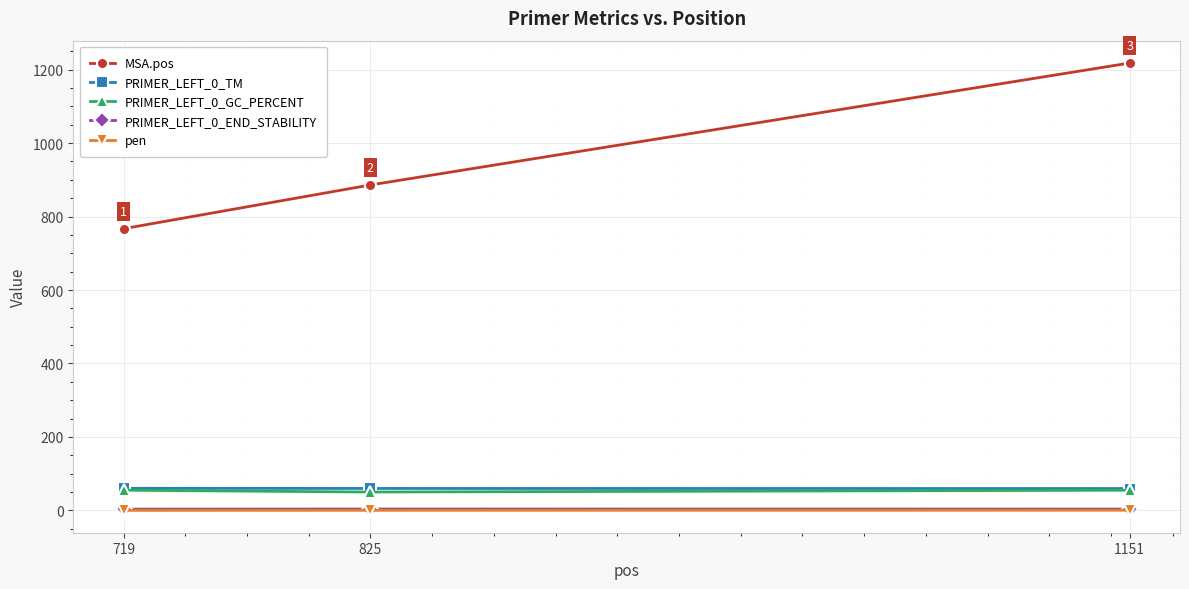

What is the lowest value of the MSA.pos series?

767.0